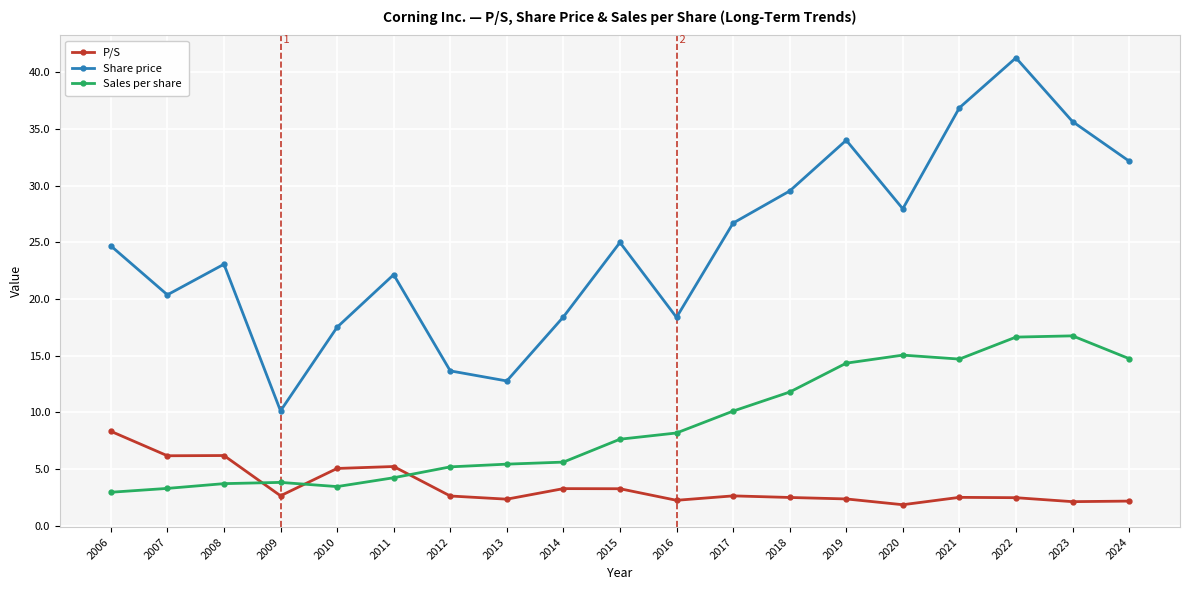

What is the maximum value shown in the chart?

41.3